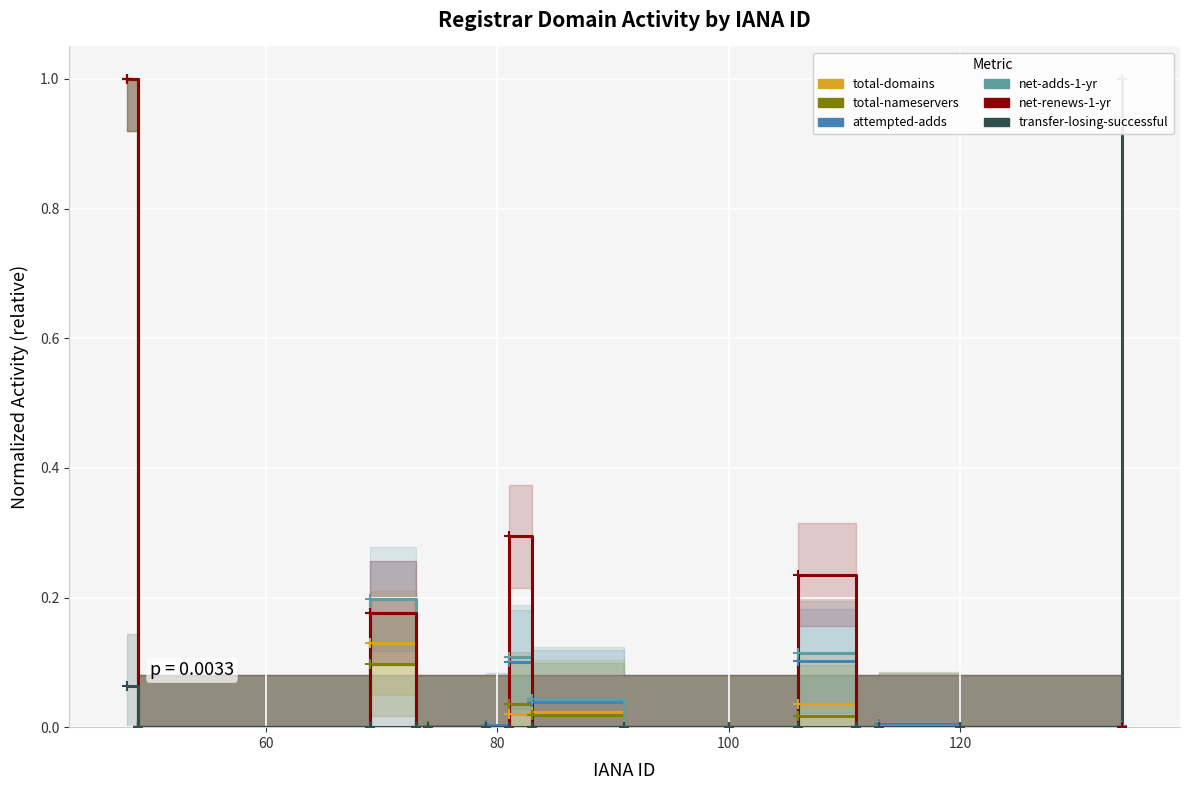

How many data points in total-nameservers are above 0?

13